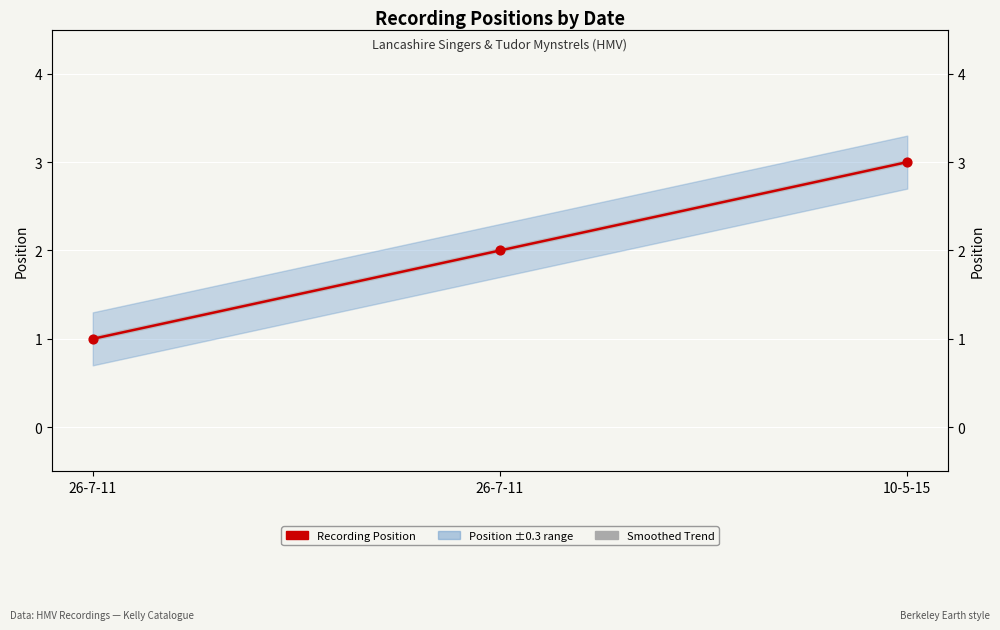

What is the total value across all series at 10-5-15?

6